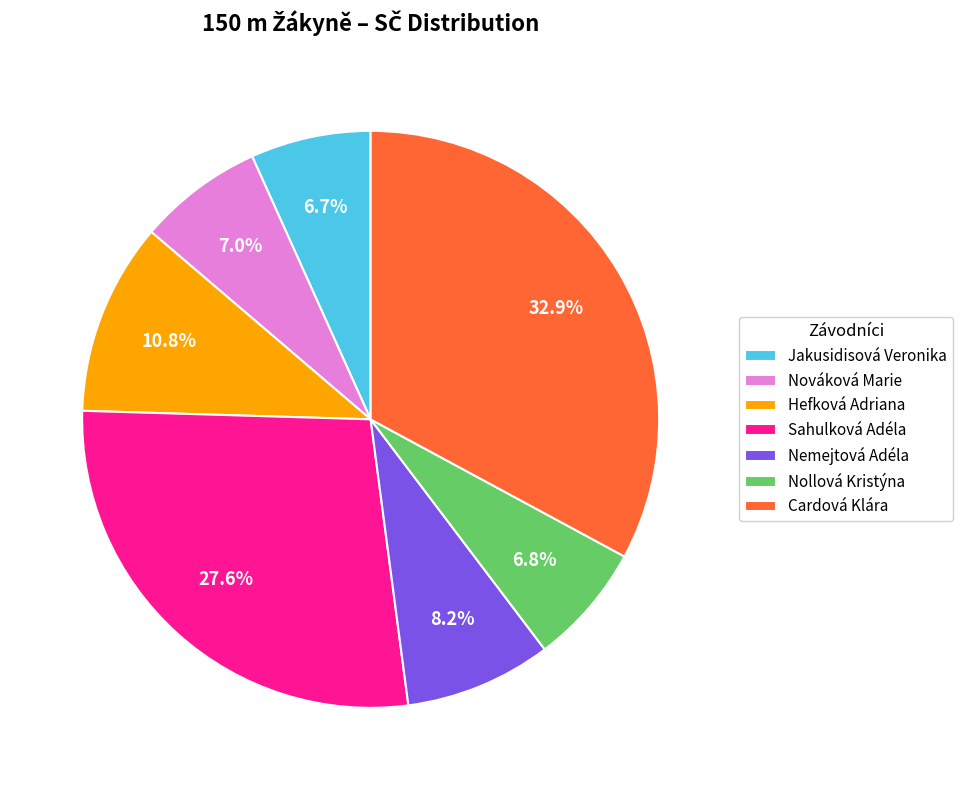

To the nearest percent, what percentage of the pie is Jakusidisová Veronika?

7%